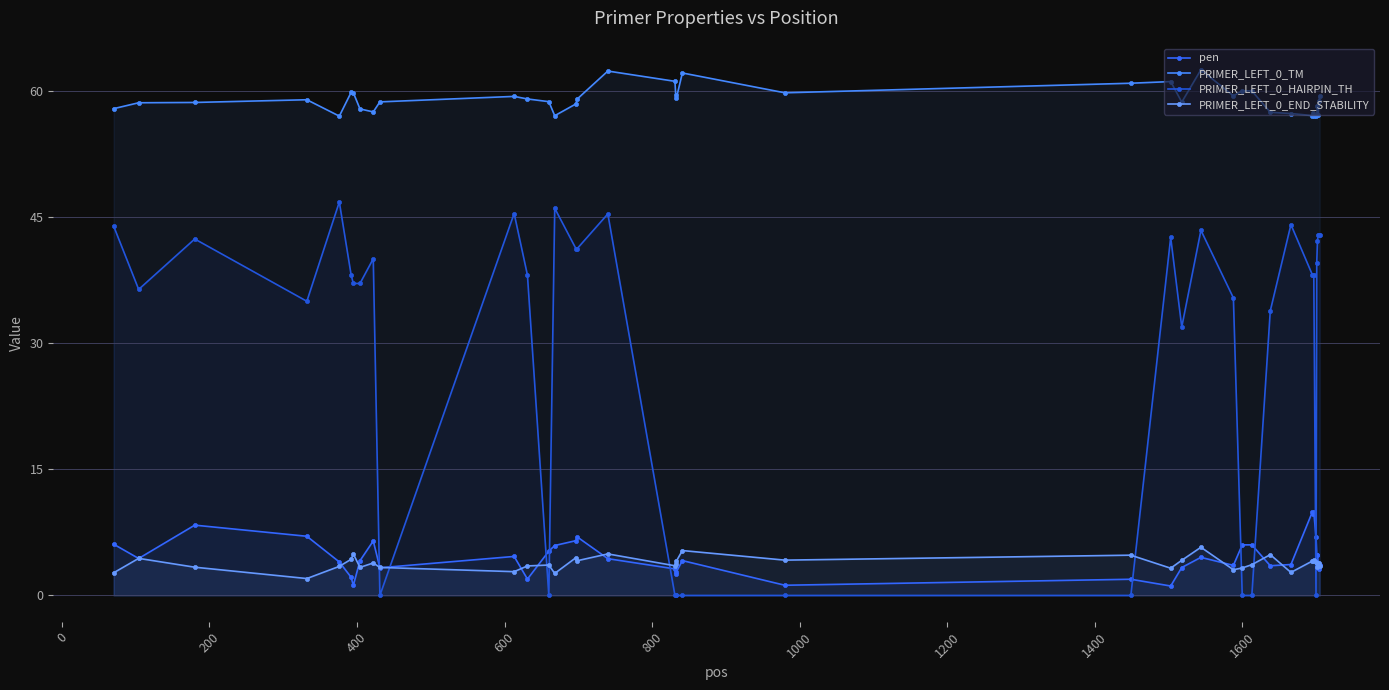

Does the chart display data point markers on the line(s)?

Yes